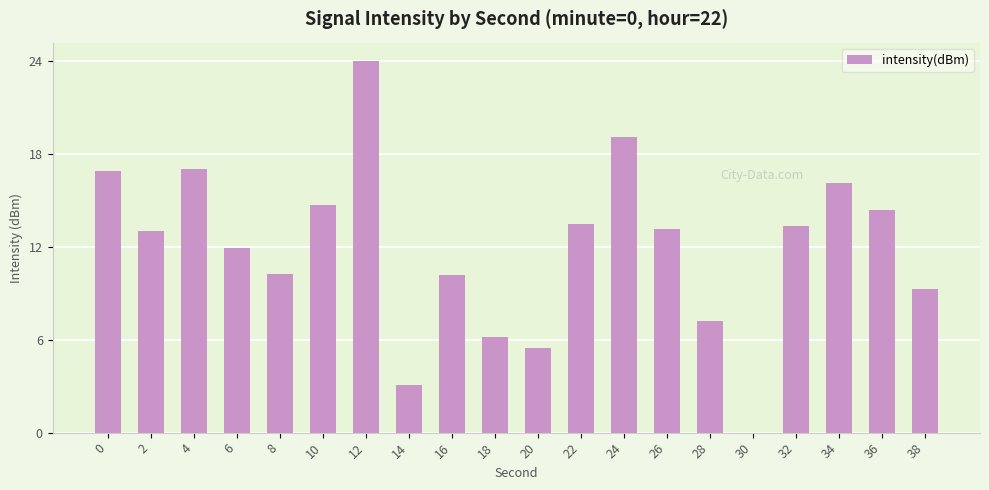

Rank the categories by value from lowest to highest.

30, 14, 20, 18, 28, 38, 16, 8, 6, 2, 26, 32, 22, 36, 10, 34, 0, 4, 24, 12